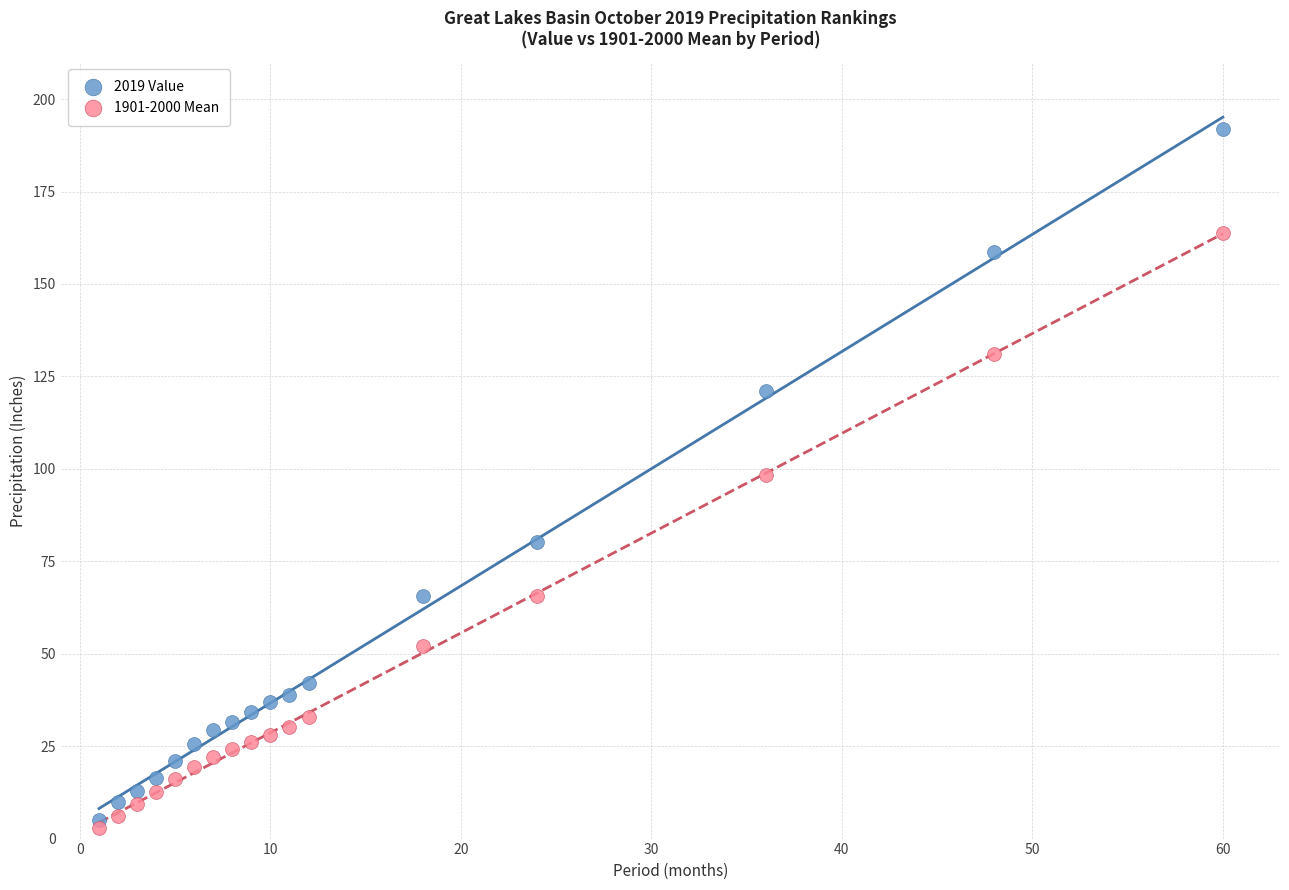

Across all data points, what is the range of X values (max minus min)?

59.0